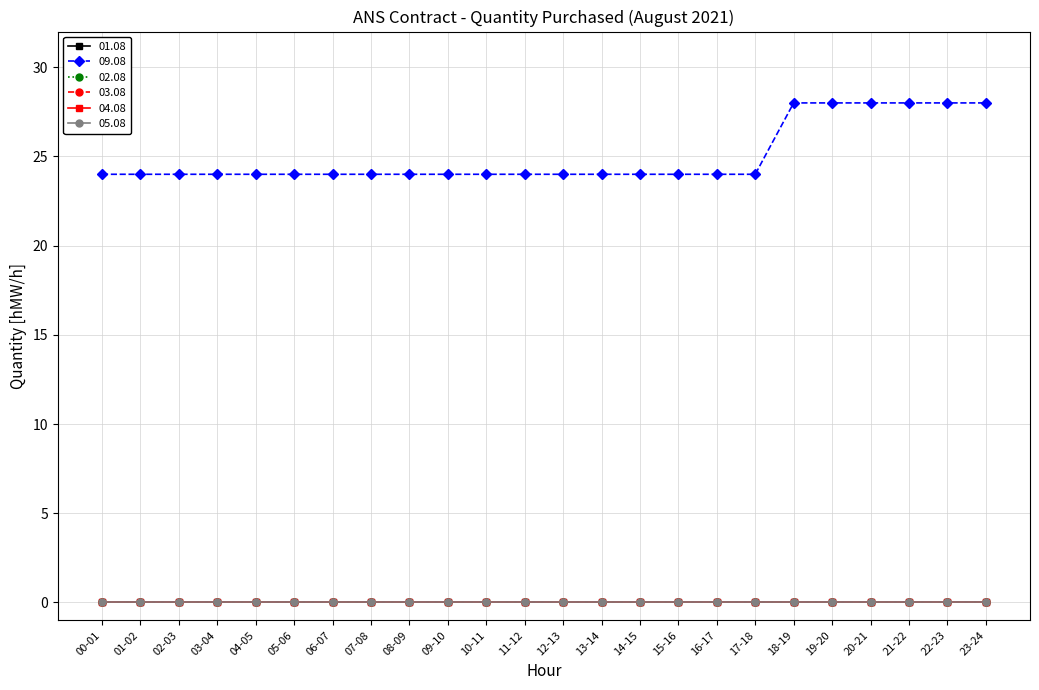

Reading left to right, list all the values displayed in this chart.

01.08: 0	0	0	0	0	0	0	0	0	0	0	0	0	0	0	0	0	0	0	0	0	0	0	0
09.08: 24	24	24	24	24	24	24	24	24	24	24	24	24	24	24	24	24	24	28	28	28	28	28	28
02.08: 0	0	0	0	0	0	0	0	0	0	0	0	0	0	0	0	0	0	0	0	0	0	0	0
03.08: 0	0	0	0	0	0	0	0	0	0	0	0	0	0	0	0	0	0	0	0	0	0	0	0
04.08: 0	0	0	0	0	0	0	0	0	0	0	0	0	0	0	0	0	0	0	0	0	0	0	0
05.08: 0	0	0	0	0	0	0	0	0	0	0	0	0	0	0	0	0	0	0	0	0	0	0	0